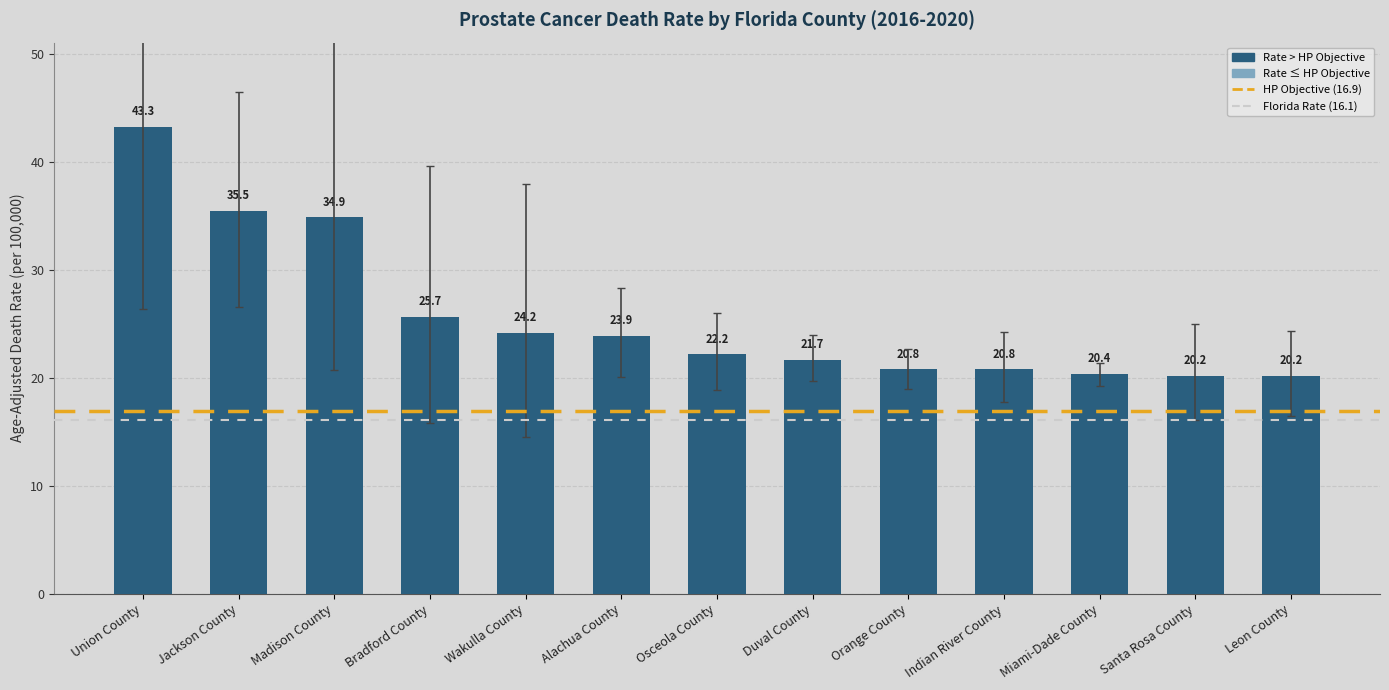

How many values are below 22?

6